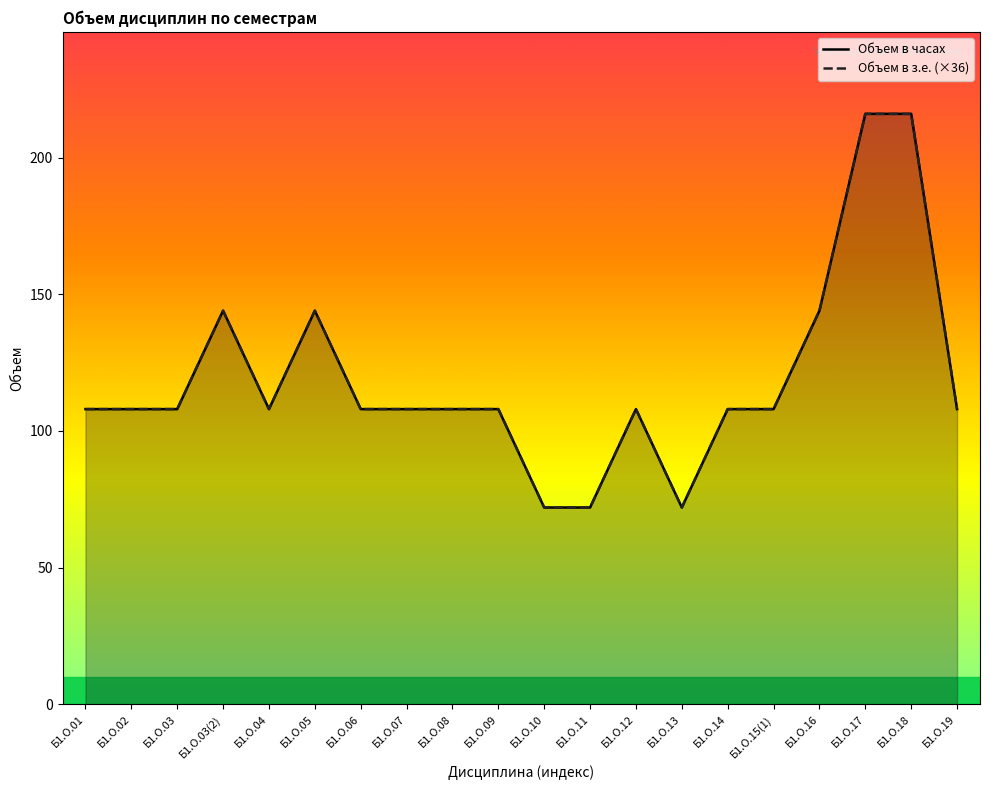

True or false: Объем в часах and Объем в з.е. (×36) cross at least once.

False